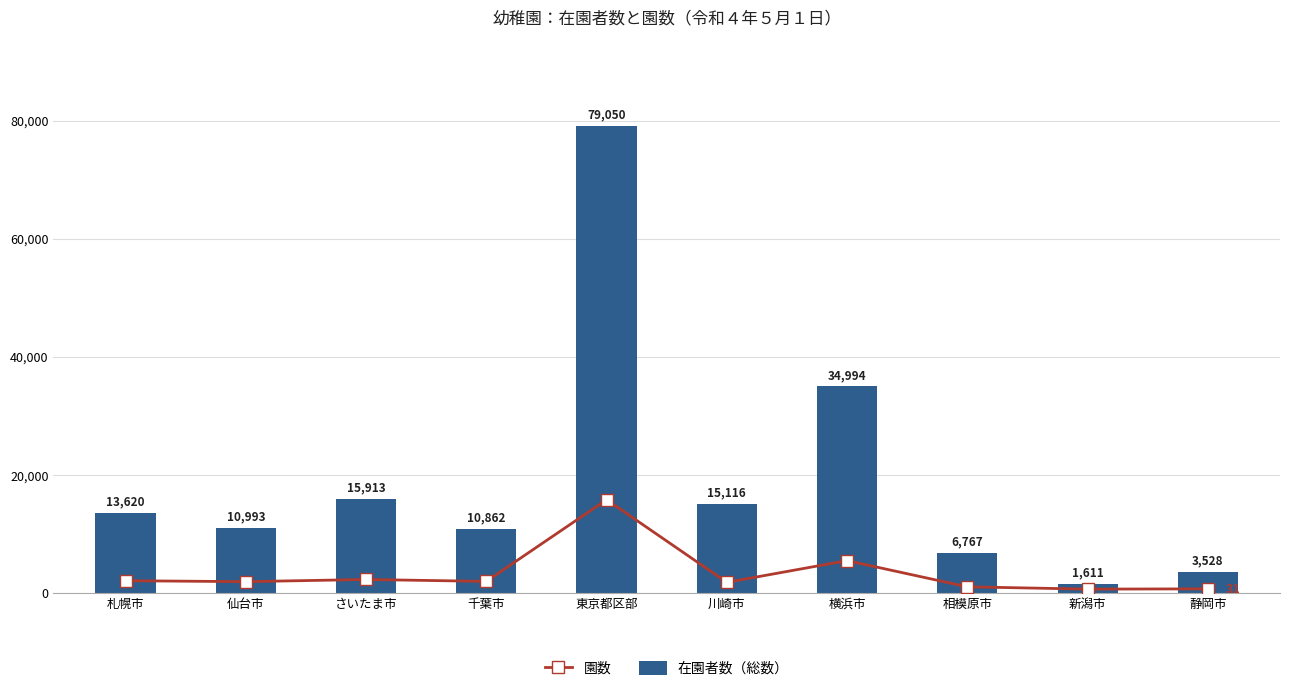

At which label does 在園者数（総数） reach its minimum?

新潟市